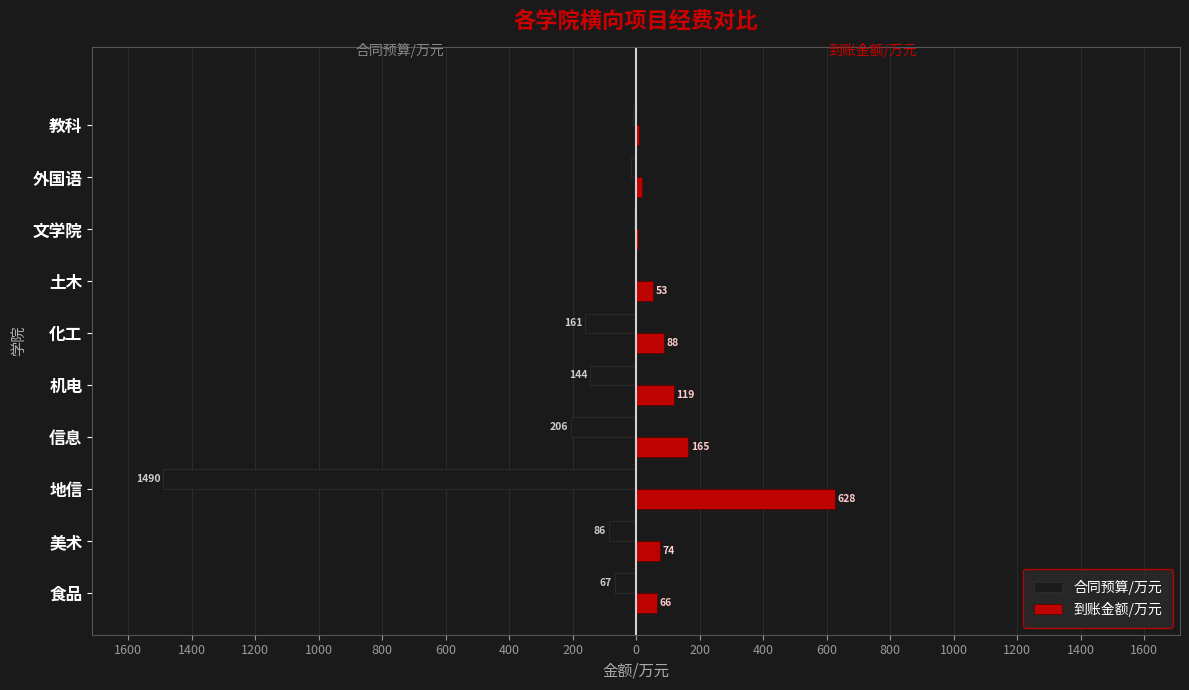

What are all the series names shown in the legend?

合同预算/万元, 到账金额/万元